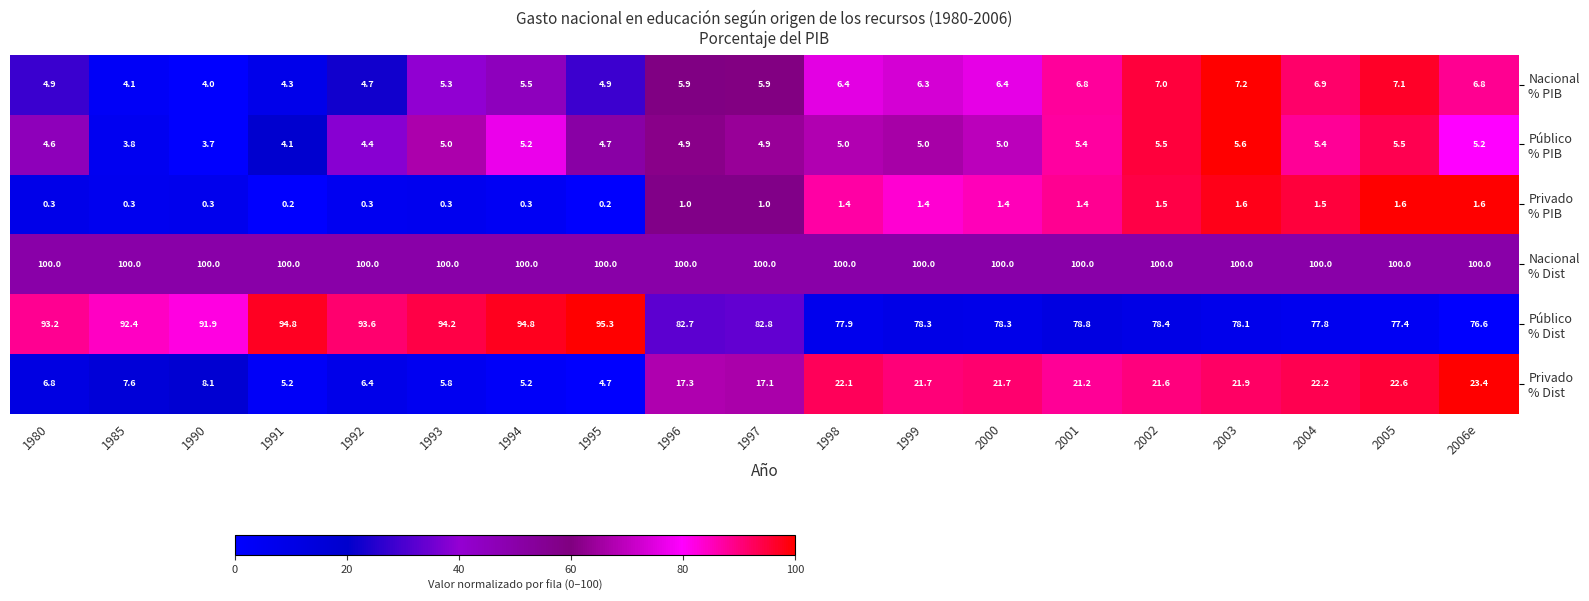

At how many categories does at least one series exceed 71?

19